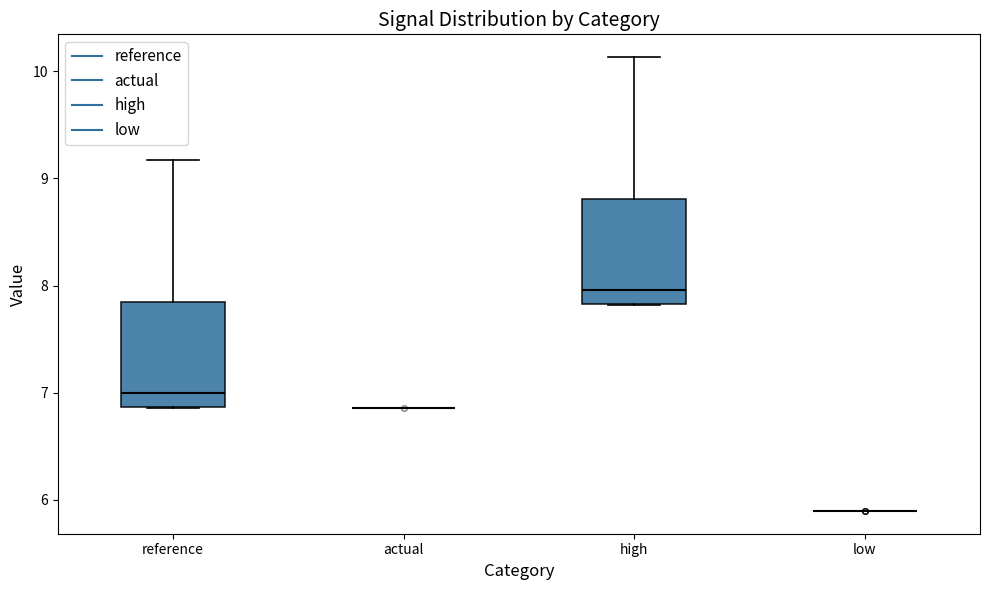

Reading left to right, transcribe this box plot: for each box, give where its median line is, the range the box spans, and where its two whiskers end, as read against the y-axis. The values are not printed on the chart, so give them approximately, as read against the axis.

reference: median 7.0, box 6.9 to 7.8, whiskers 6.9 to 9.2
actual: box collapsed to a line at 6.9, whiskers 6.9 to 6.9
high: median 8.0, box 7.8 to 8.8, whiskers 7.8 to 10.1
low: box collapsed to a line at 5.9, whiskers 5.9 to 5.9